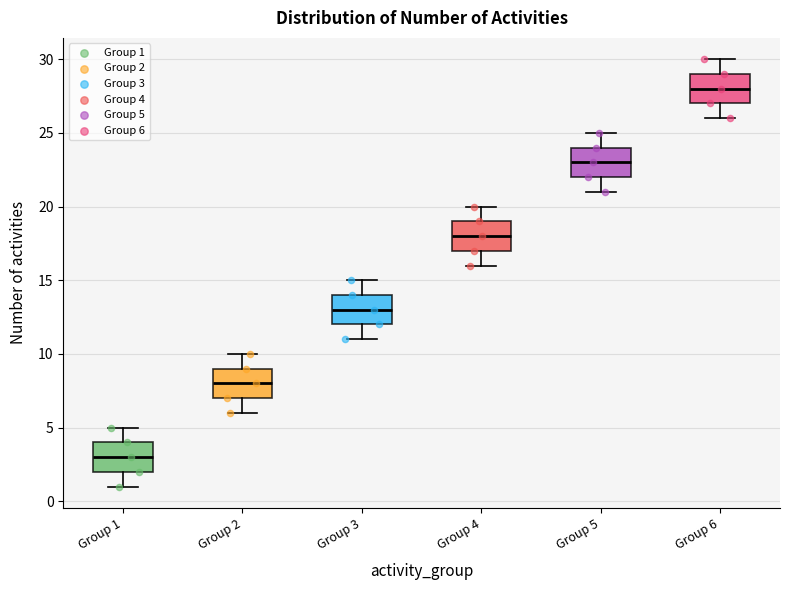

Reading left to right, transcribe this box plot: for each box, give where its median line is, the range the box spans, and where its two whiskers end, as read against the y-axis. The values are not printed on the chart, so give them approximately, as read against the axis.

Group 1: median 3, box 2 to 4, whiskers 1 to 5
Group 2: median 8, box 7 to 9, whiskers 6 to 10
Group 3: median 13, box 12 to 14, whiskers 11 to 15
Group 4: median 18, box 17 to 19, whiskers 16 to 20
Group 5: median 23, box 22 to 24, whiskers 21 to 25
Group 6: median 28, box 27 to 29, whiskers 26 to 30